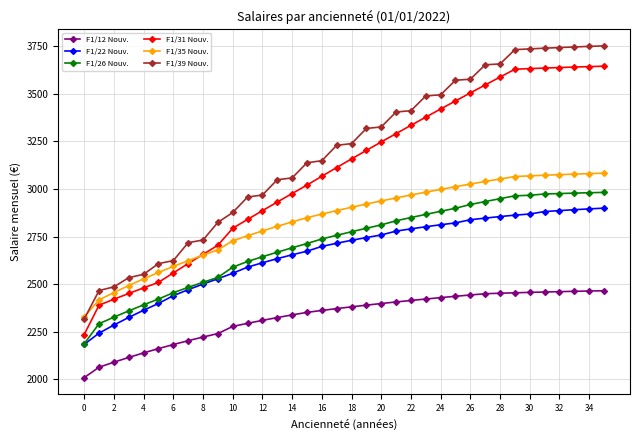

Which series has the largest total across all categories?

F1/39 Nouv.